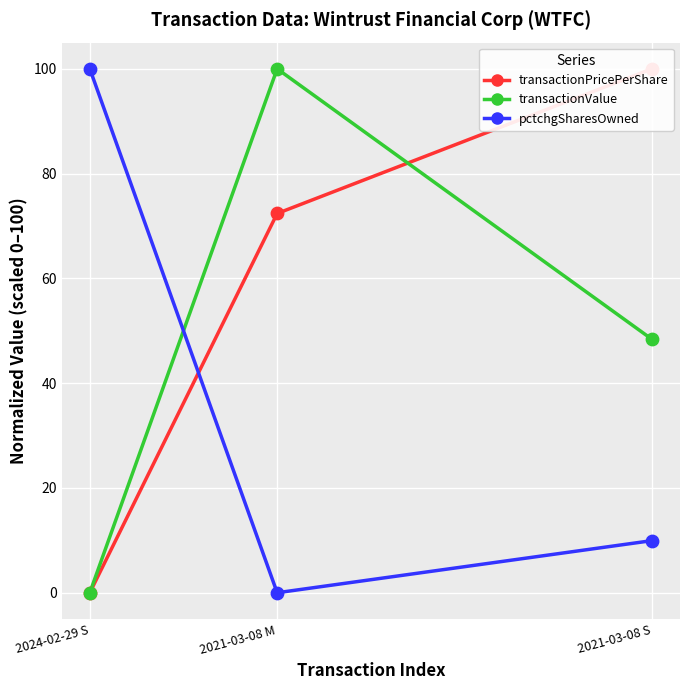

Which series contains the highest Y value?

transactionPricePerShare